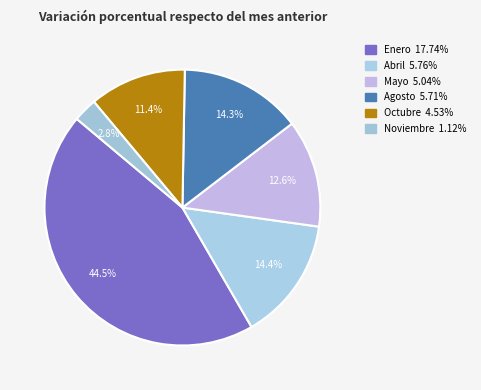

Between Enero and Mayo, which is larger?

Enero